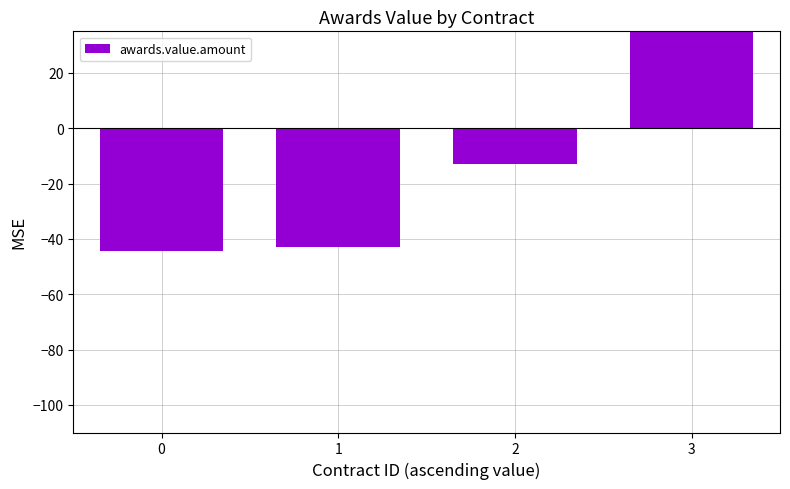

List the labels in order of value, largest first.

3, 2, 1, 0